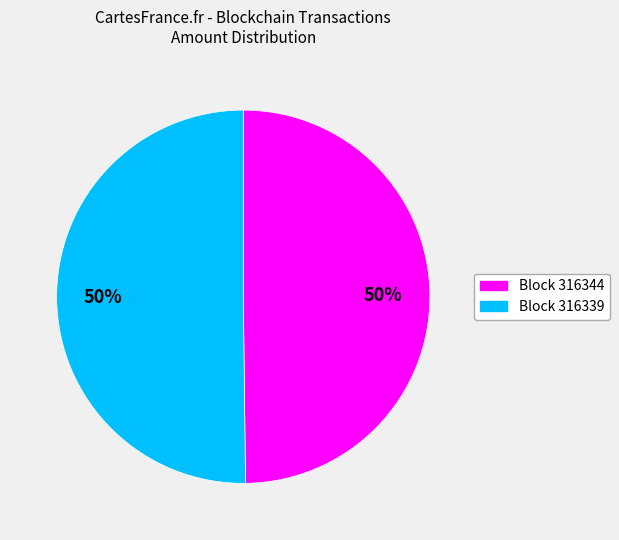

To the nearest percent, what is the average slice percentage?

50%